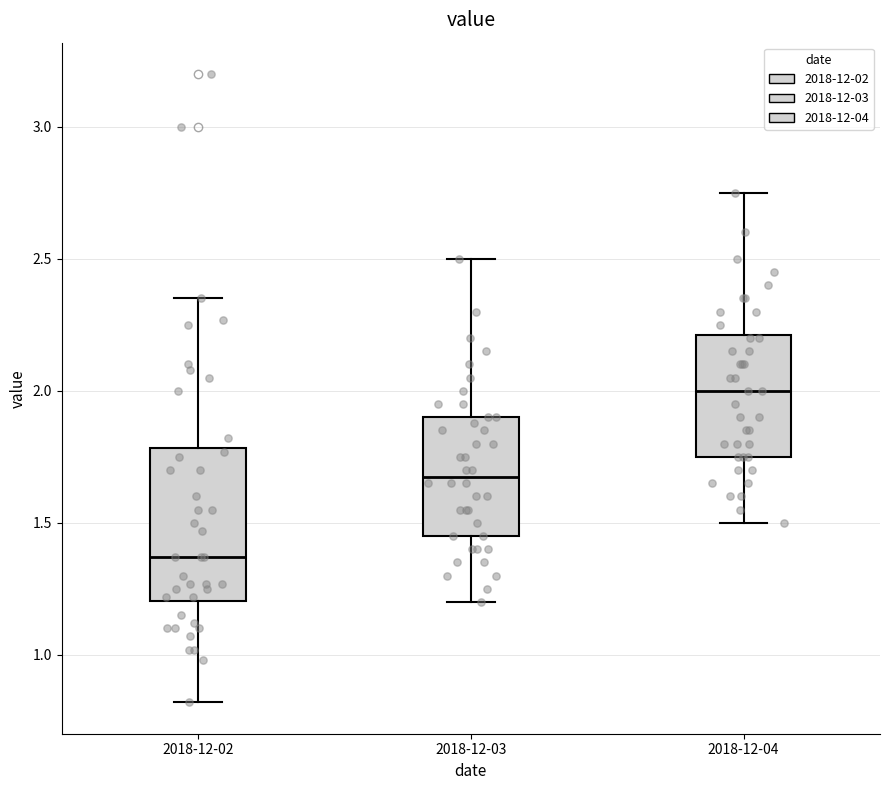

Reading left to right, transcribe this box plot: for each box, give where its median line is, the range the box spans, and where its two whiskers end, as read against the y-axis. The values are not printed on the chart, so give them approximately, as read against the axis.

2018-12-02: median 1.35, box 1.20 to 1.80, whiskers 0.80 to 2.35
2018-12-03: median 1.70, box 1.45 to 1.90, whiskers 1.20 to 2.50
2018-12-04: median 2.00, box 1.75 to 2.20, whiskers 1.50 to 2.75